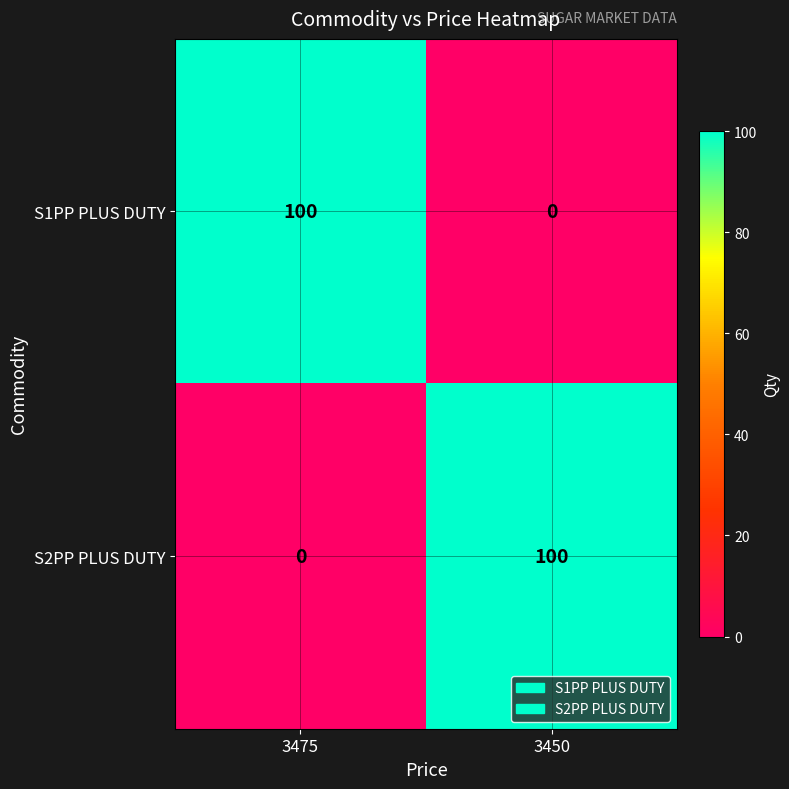

What is the total value across all series at 3450?

100